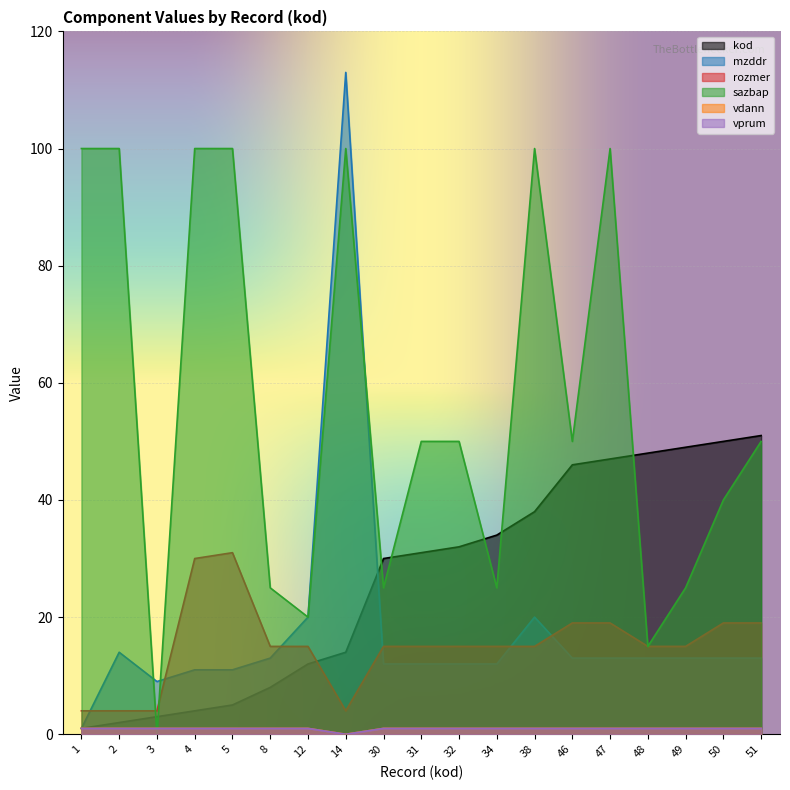

Reading right to left, what are all the values shown in this chart?

kod: 51	50	49	48	47	46	38	34	32	31	30	14	12	8	5	4	3	2	1
mzddr: 13	13	13	13	13	13	20	12	12	12	12	113	20	13	11	11	9	14	1
rozmer: 19	19	15	15	19	19	15	15	15	15	15	4	15	15	31	30	4	4	4
sazbap: 50	40	25	15	100	50	100	25	50	50	25	100	20	25	100	100	0	100	100
vdann: 1	1	1	1	1	1	1	1	1	1	1	0	1	1	1	1	1	1	1
vprum: 1	1	1	1	1	1	1	1	1	1	1	0	1	1	1	1	1	1	1